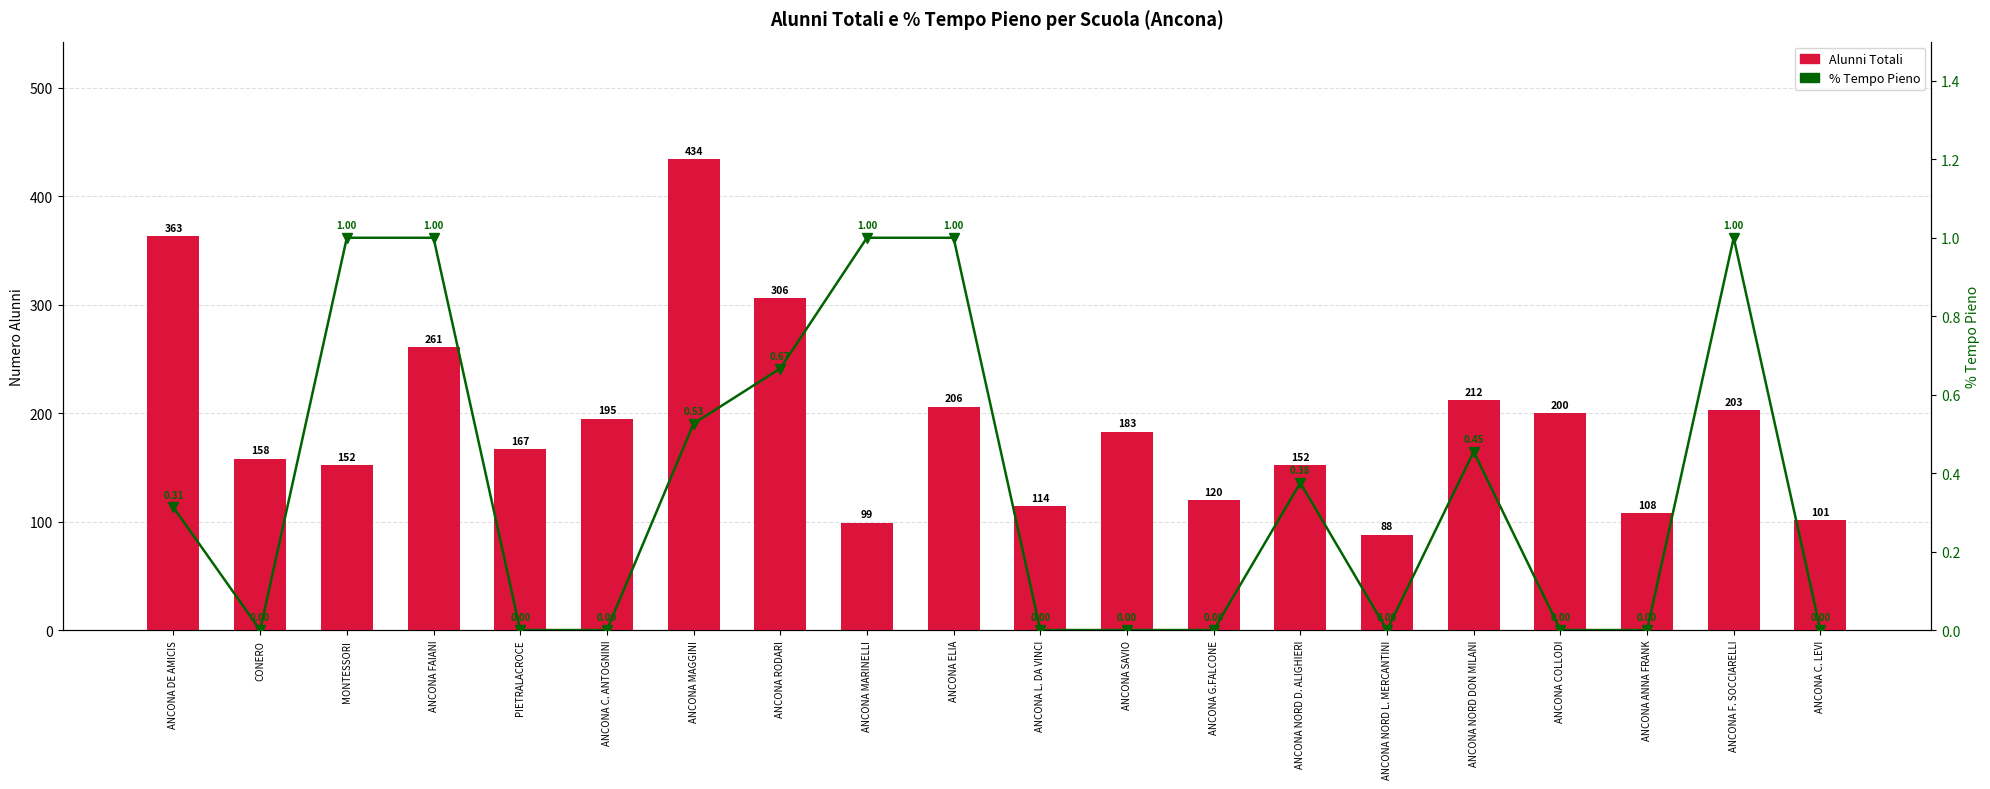

Which series changed the most between ANCONA NORD DON MILANI and ANCONA ANNA FRANK?

Alunni Totali